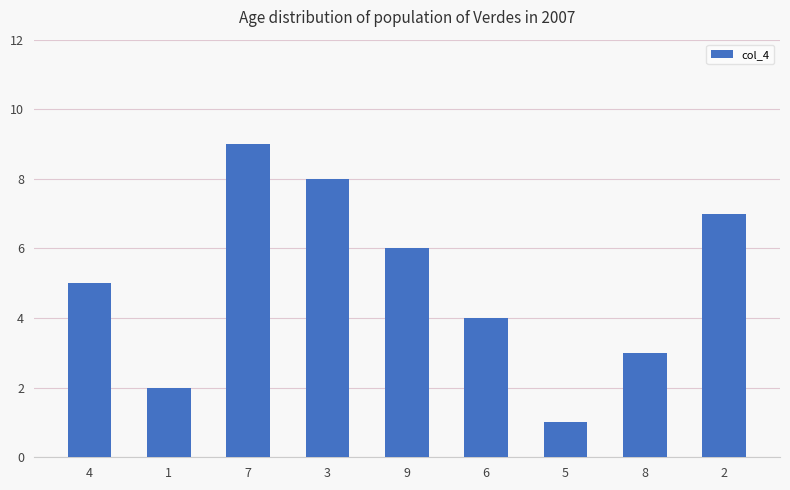

Rank the categories by value from highest to lowest.

7, 3, 2, 9, 4, 6, 8, 1, 5